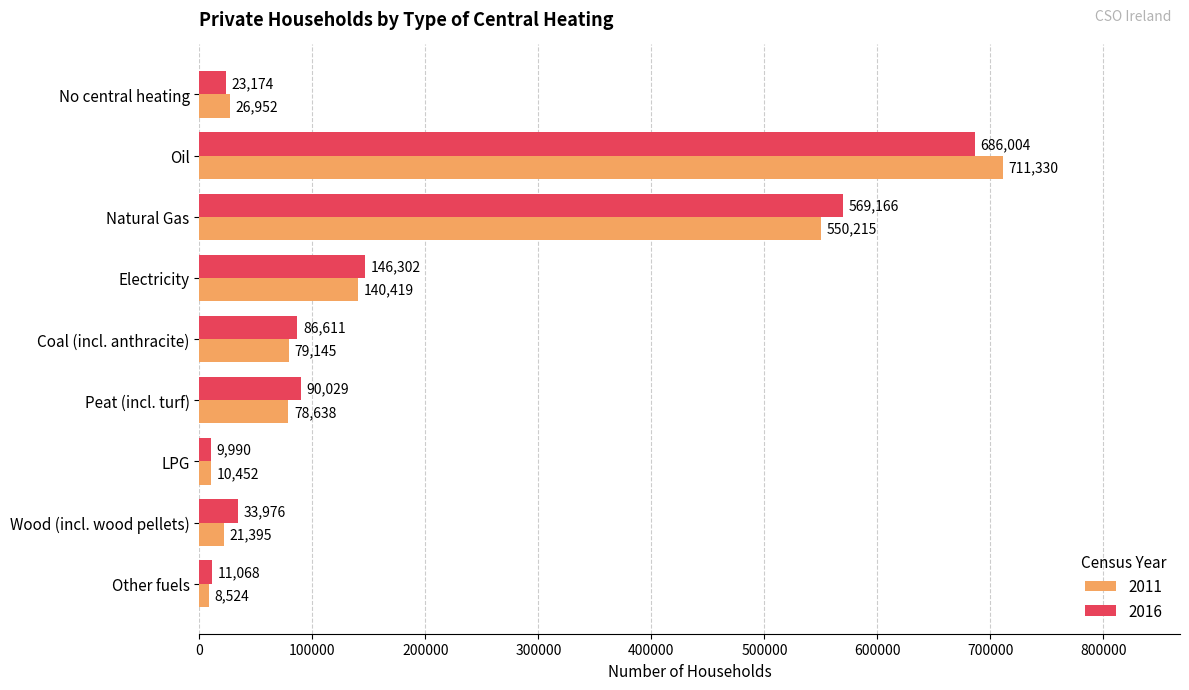

Where is 2016 nearest to the value 347997?

Electricity